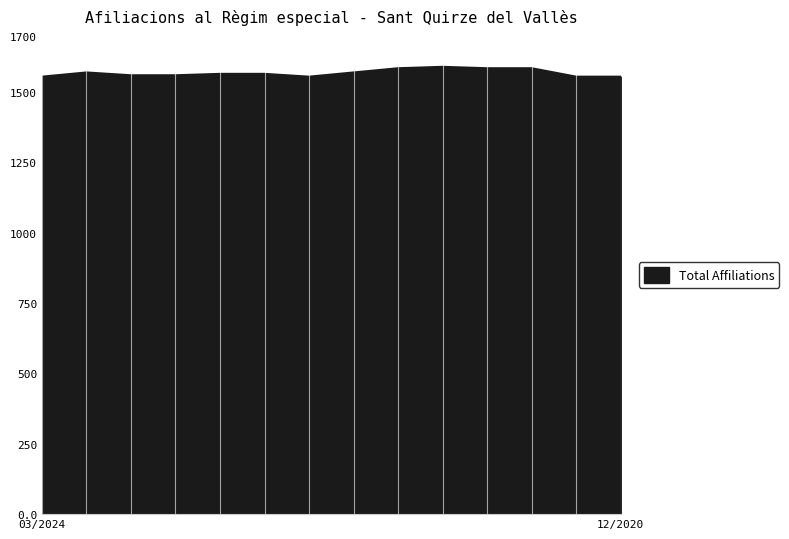

What is the smallest value displayed?

1555